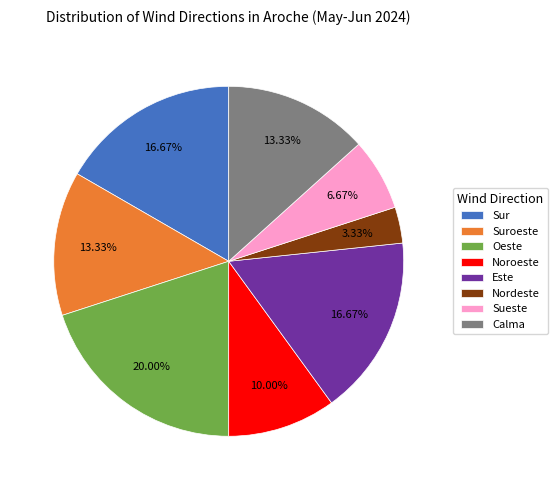

To the nearest percent, what percentage of the pie is Calma?

13%